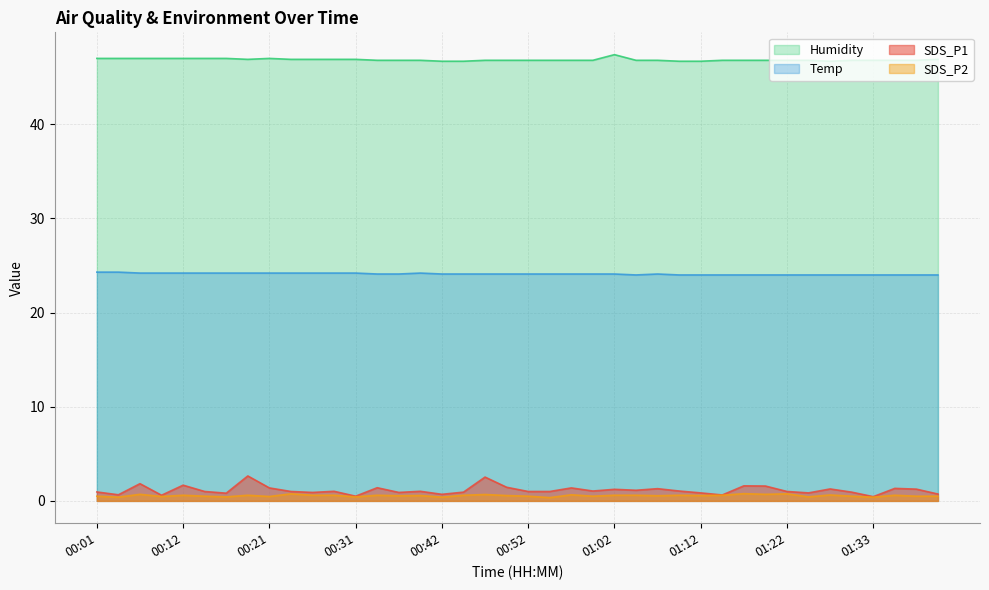

True or false: SDS_P2 has a value of 0.8 at 01:22.

True